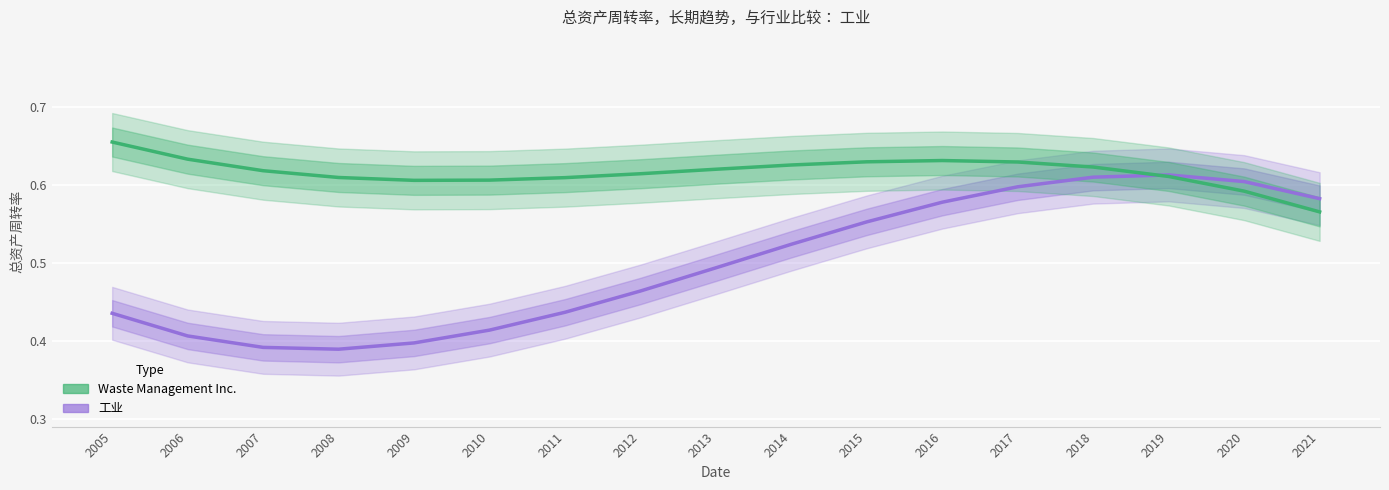

At which category does the chart reach its minimum across all series?

2008